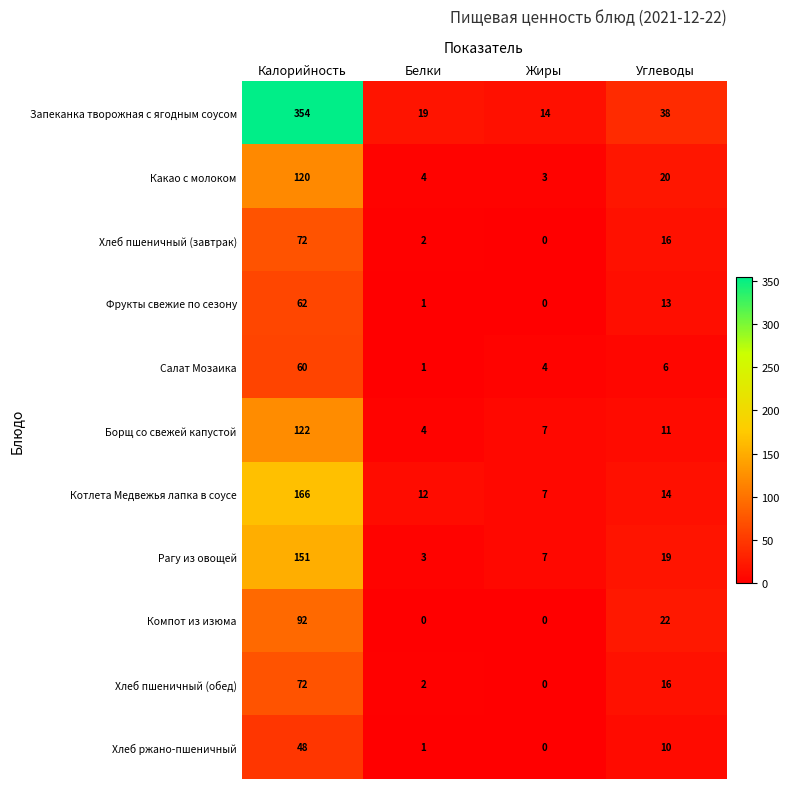

What is the sum of the Компот из изюма values at Калорийность and Жиры?

92